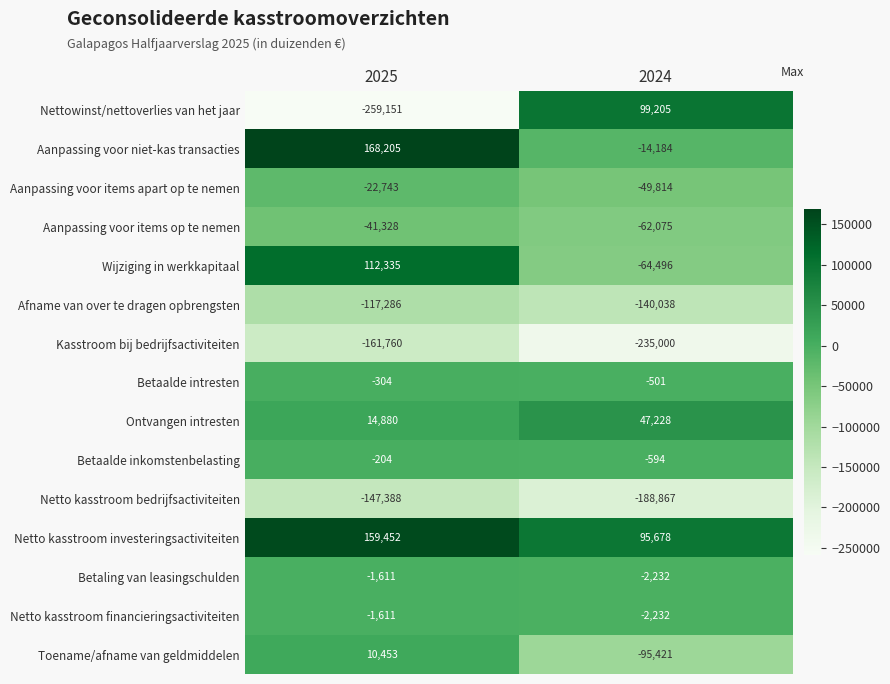

List the labels in order of Toename/afname van geldmiddelen value, largest first.

2025, 2024